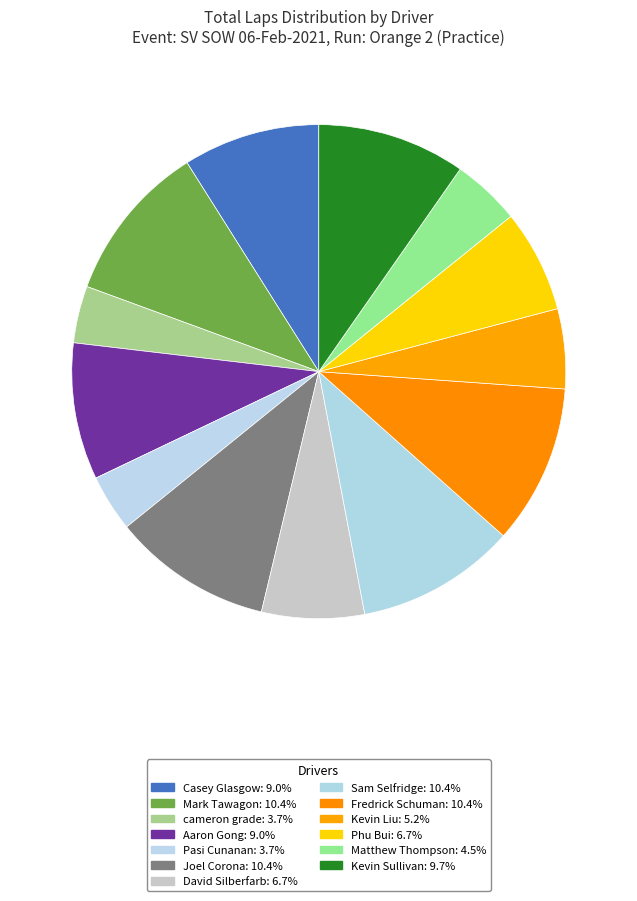

Which category has the smallest portion of the pie?

cameron grade